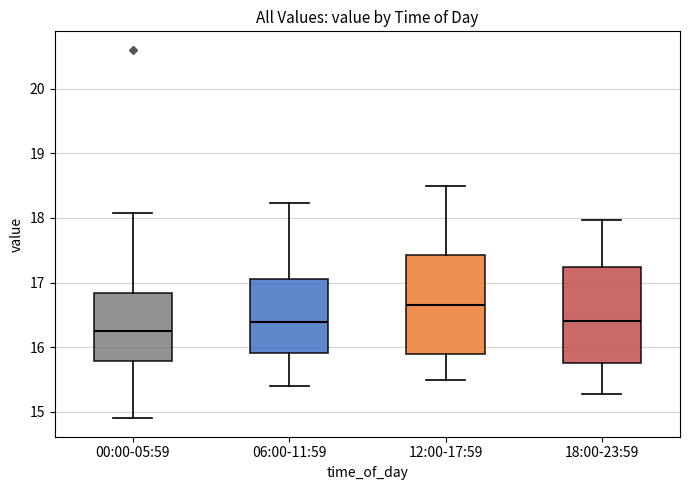

Where is the upper edge of the box for 12:00-17:59 on the y-axis? The values are not printed on the chart, so give them approximately, as read against the axis.

17.4